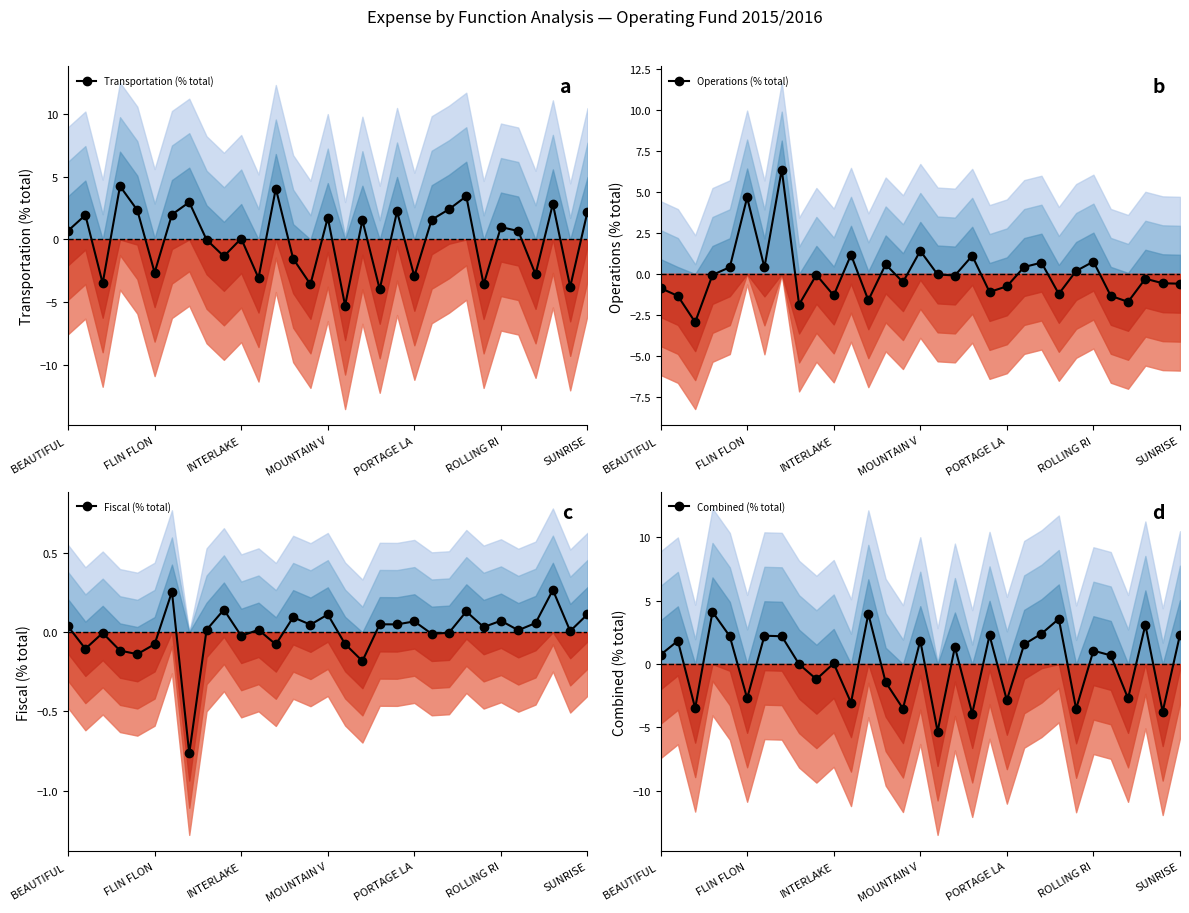

How many categories are shown in the chart?

31